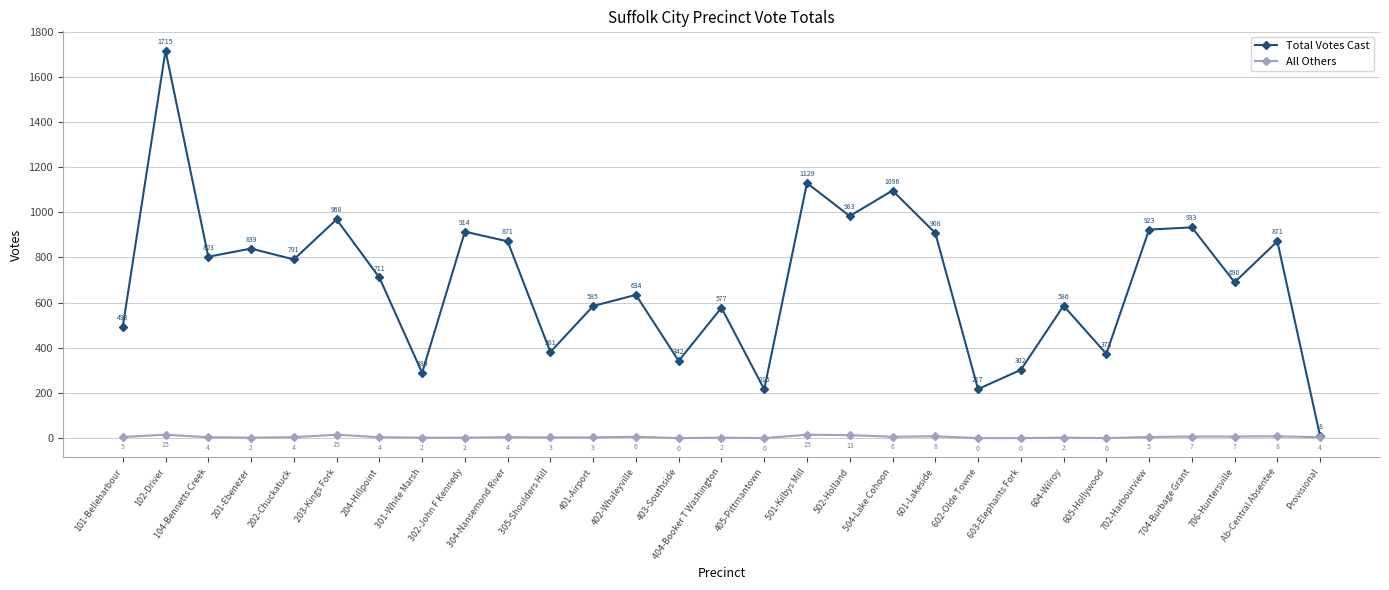

True or false: All Others and Total Votes Cast intersect in this chart.

False